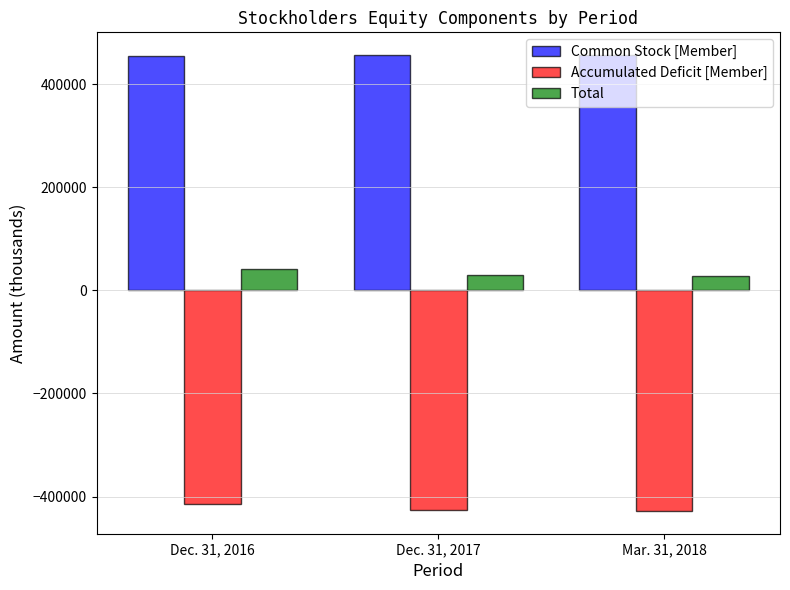

How many bars are there in each group?

3